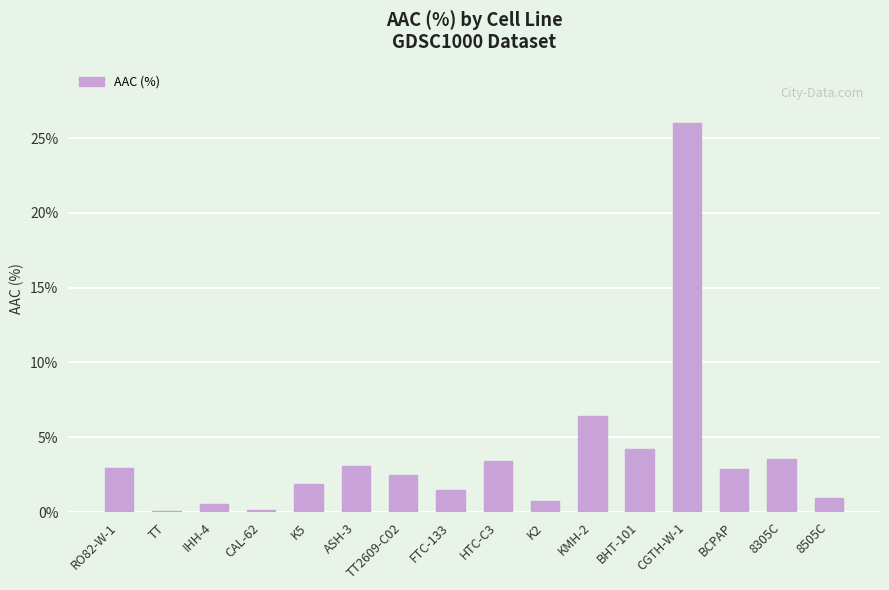

What is the greatest value displayed?

26.0